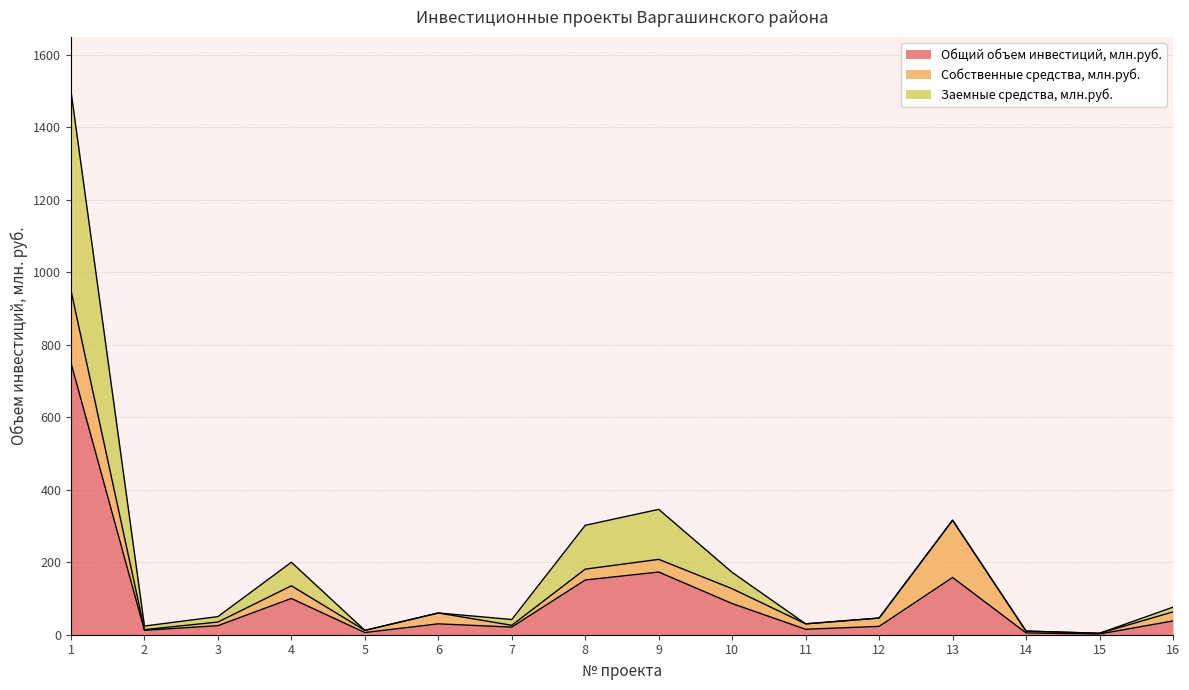

In Собственные средства, млн.руб., how many points are higher than both neighbors (excluding endpoints)?

4